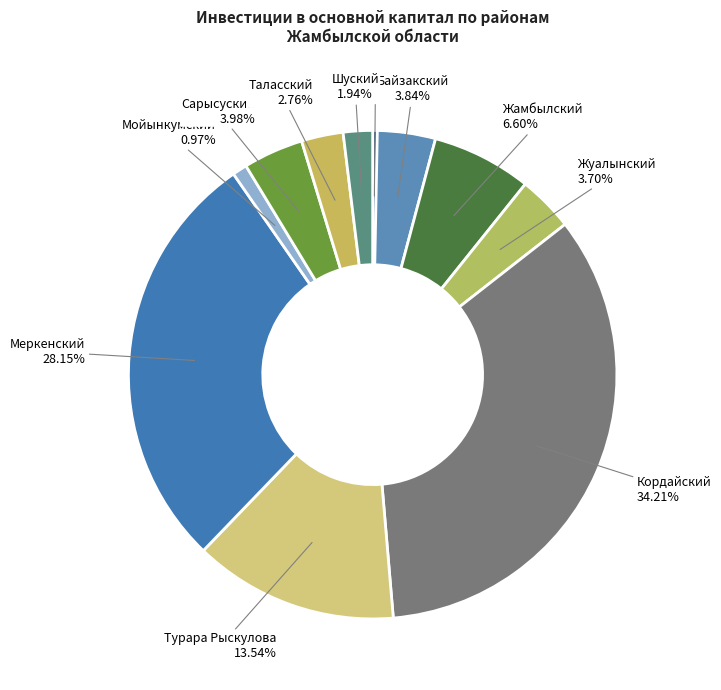

How many slices are in this pie chart?

11